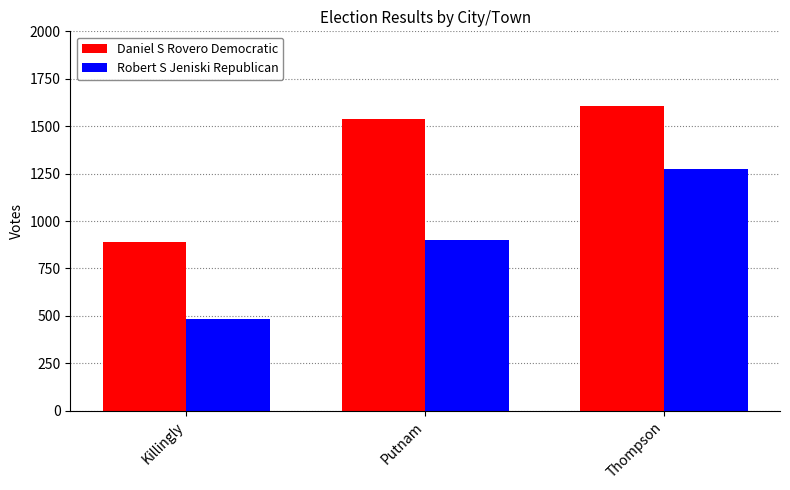

Which series has the largest range (max minus min)?

Robert S Jeniski Republican